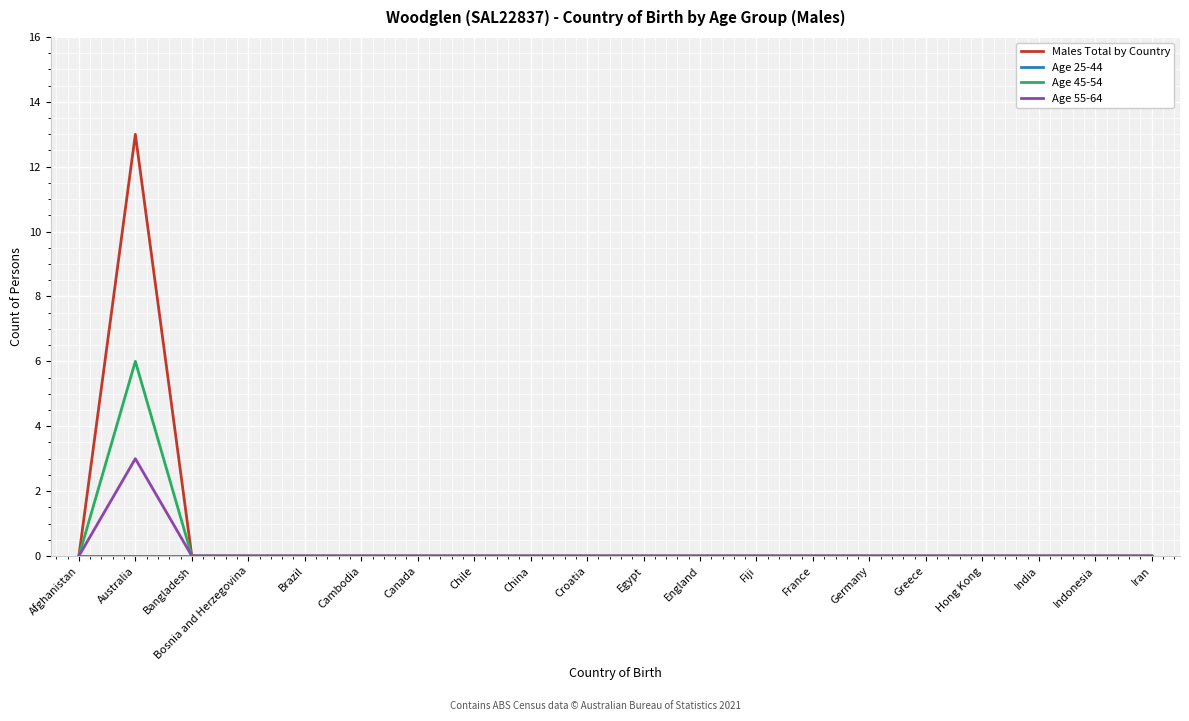

Which series has the widest spread of values?

Males Total by Country